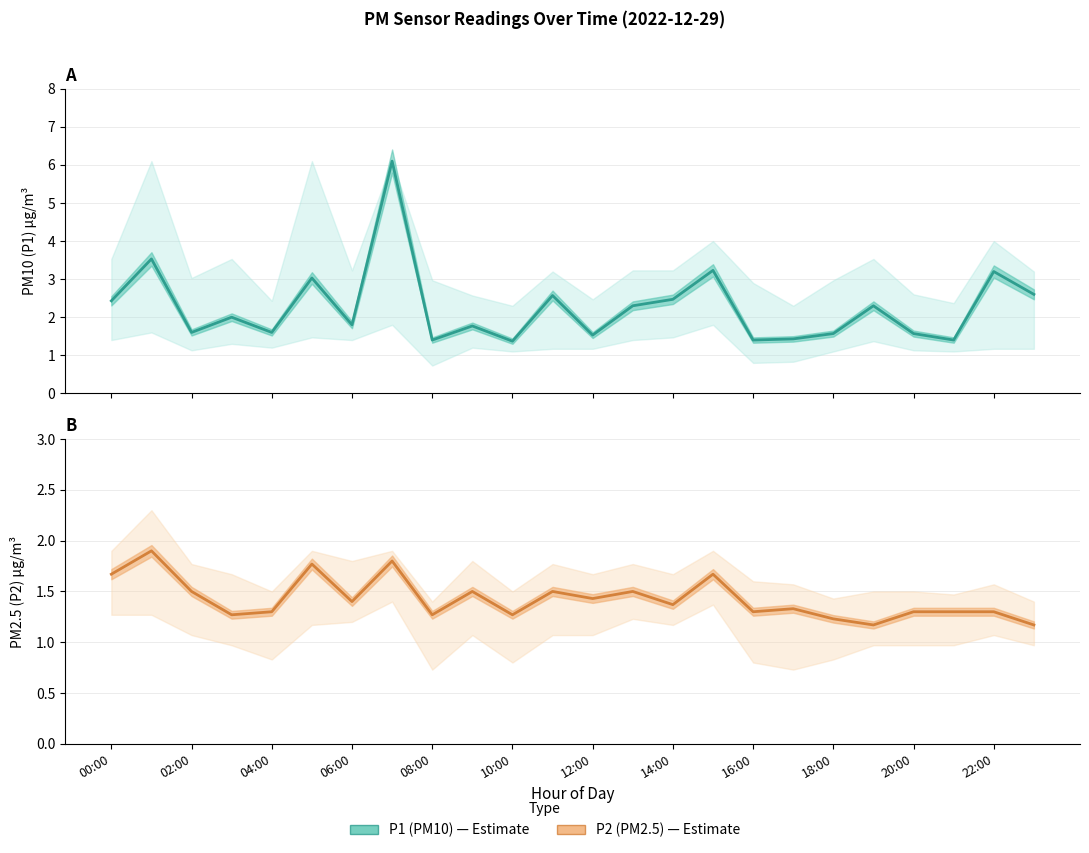

Which series has the largest range (max minus min)?

P1 (PM10)